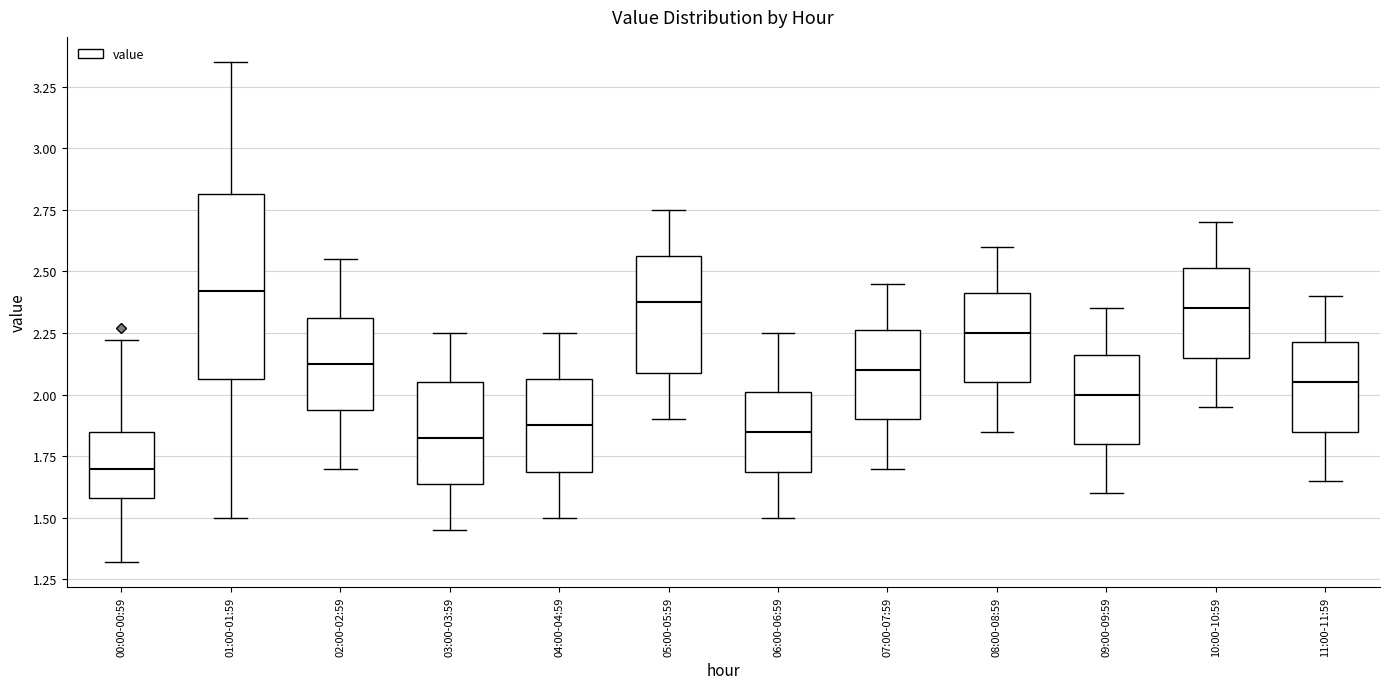

Which box has the lowest median line?

00:00-00:59